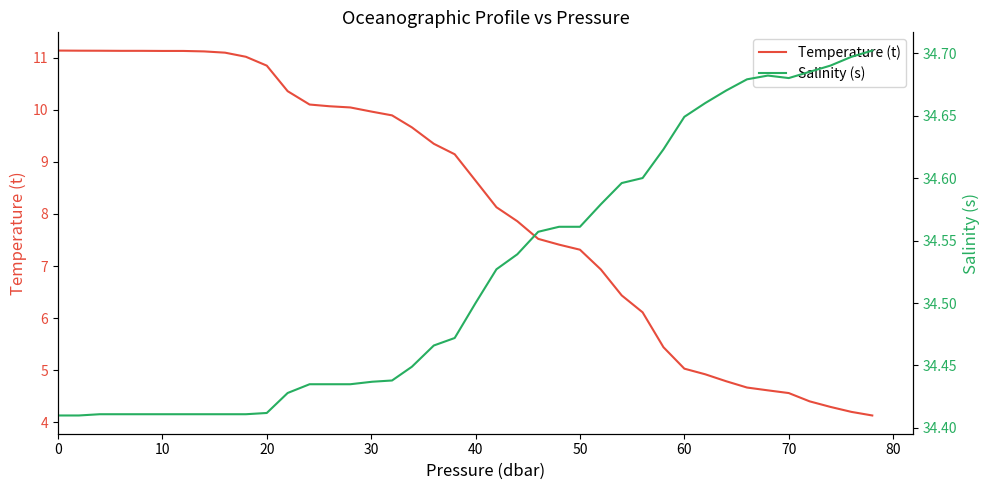

True or false: Salinity (s) and Temperature (t) intersect in this chart.

False